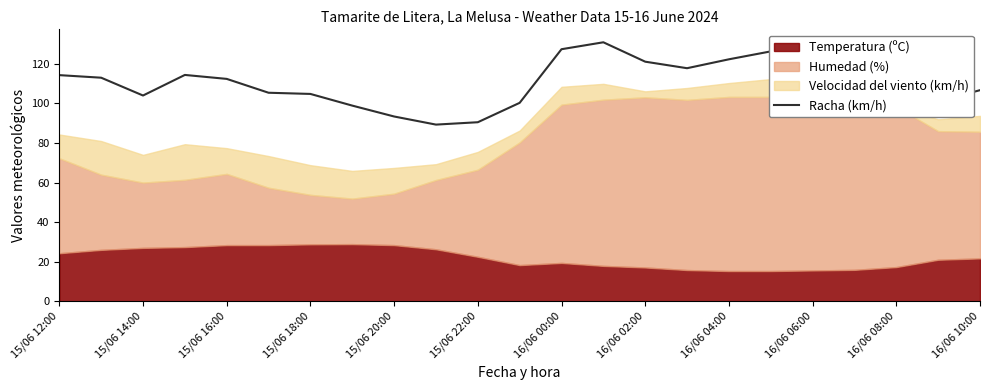

What is the sum of all values?

2534.0